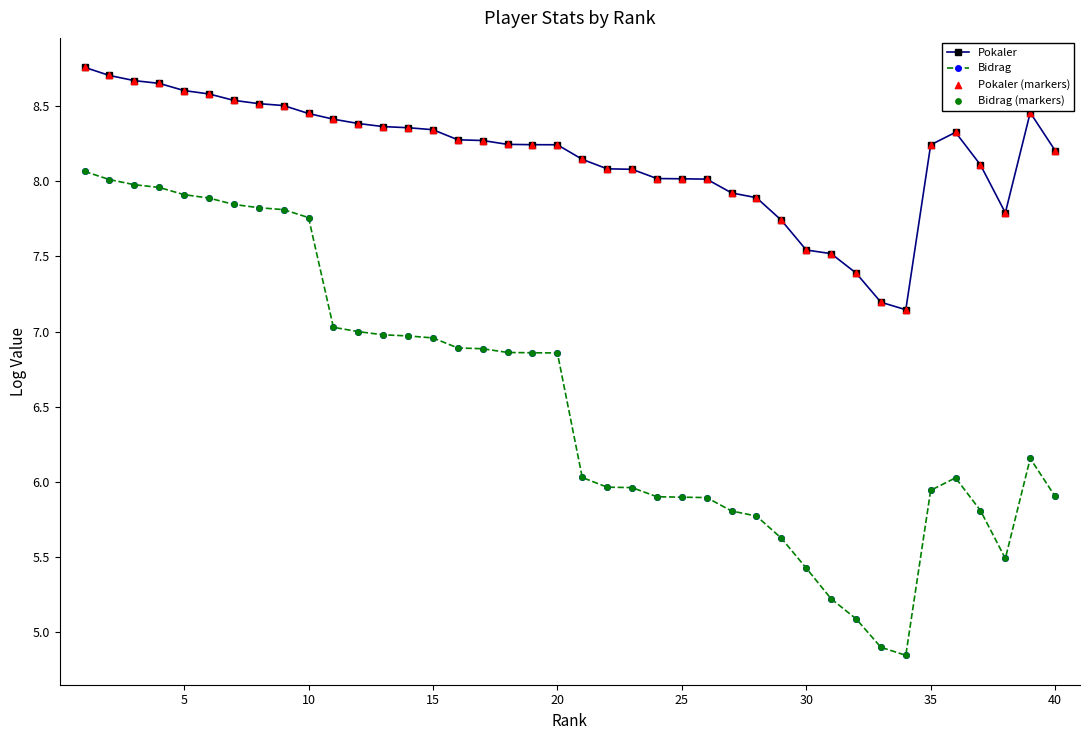

List the series in order of their peak value, lowest first.

Bidrag, Pokaler